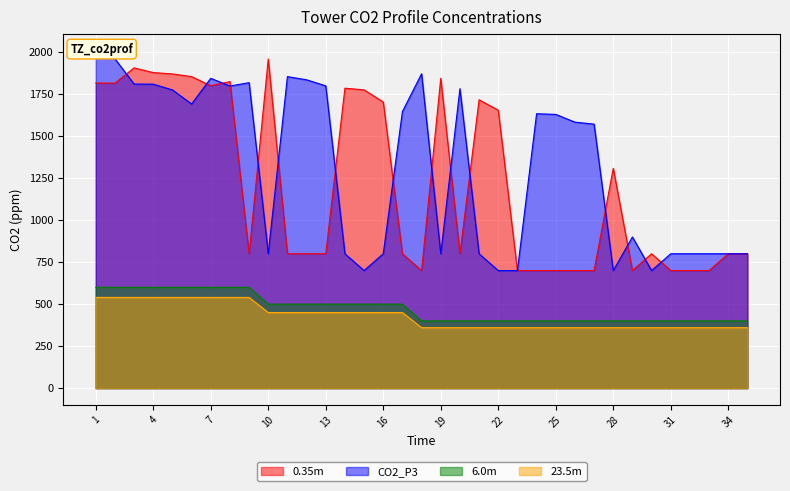

Is it true that 23.5m equals 360 at 25?

True